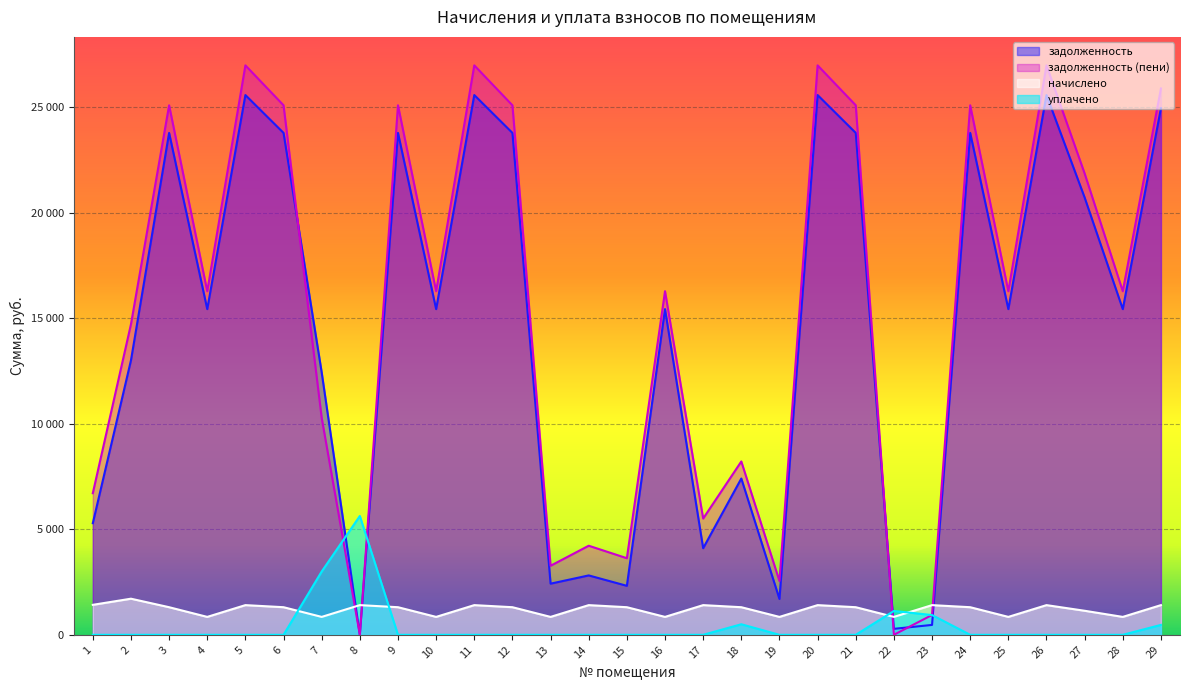

What is the difference between the maximum and minimum values in the начислено series?

862.4